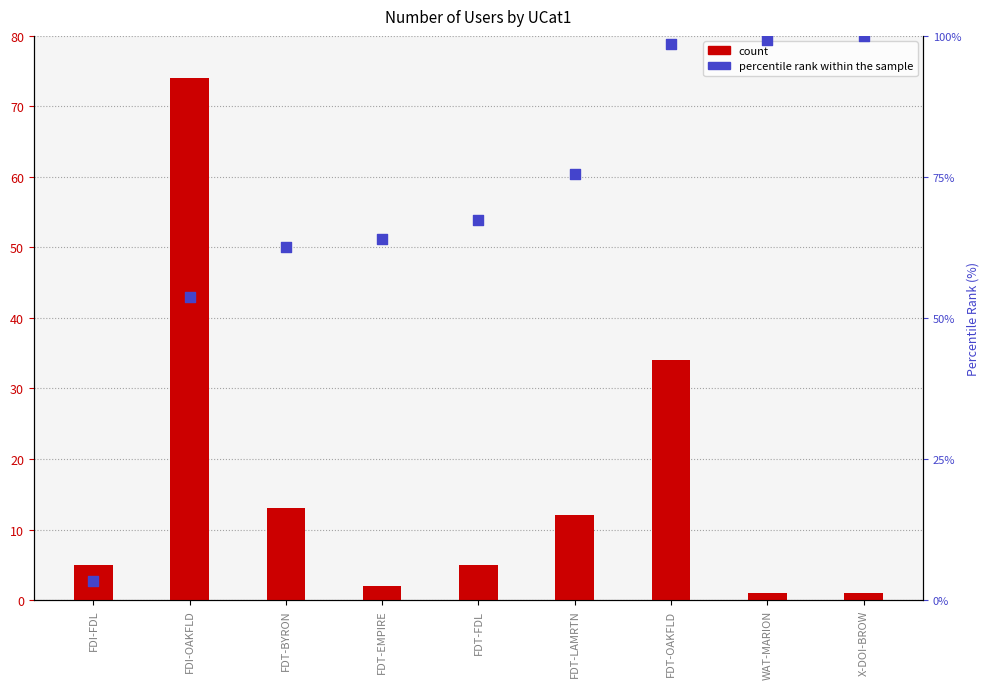

Which series has the largest total across all categories?

percentile rank within the sample